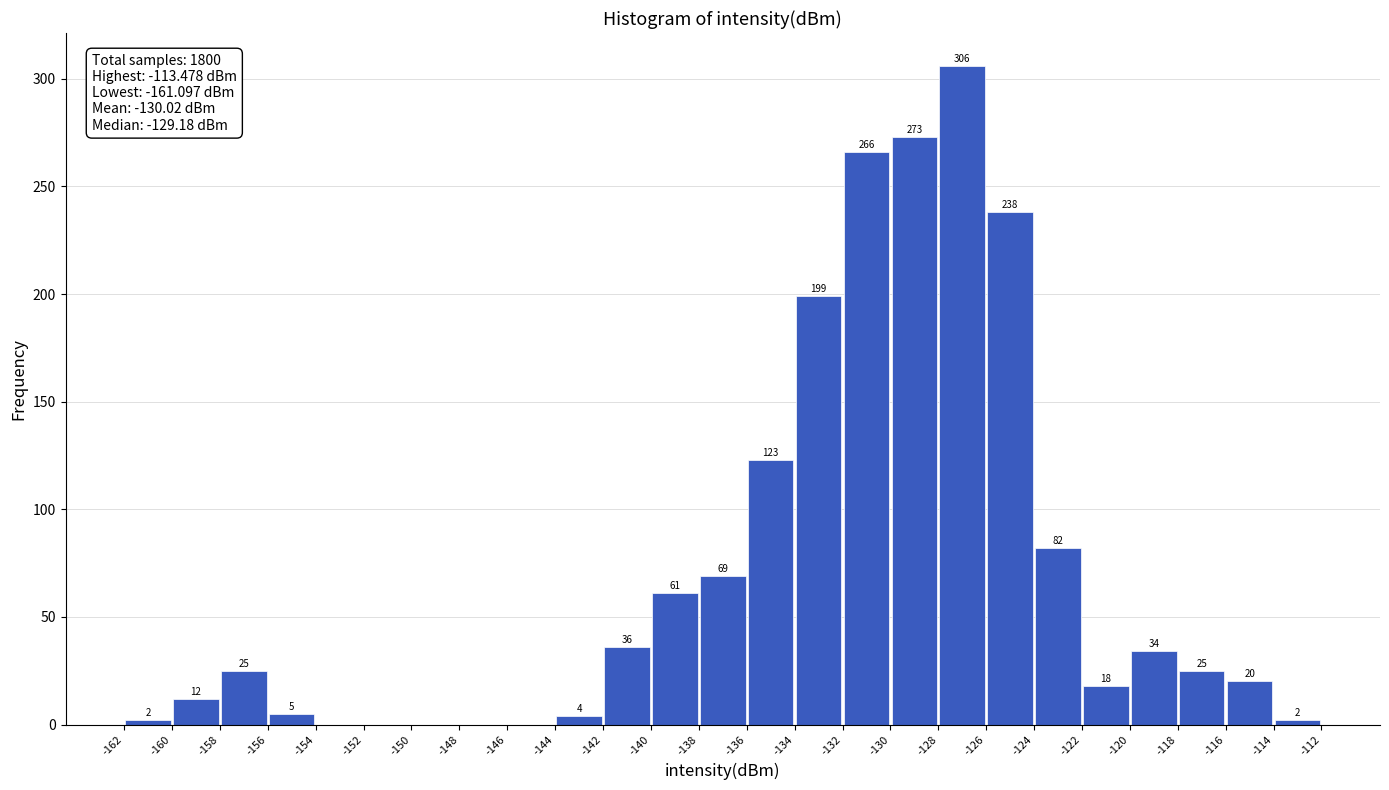

Which range on the x-axis has the tallest bar?

-128 to -126